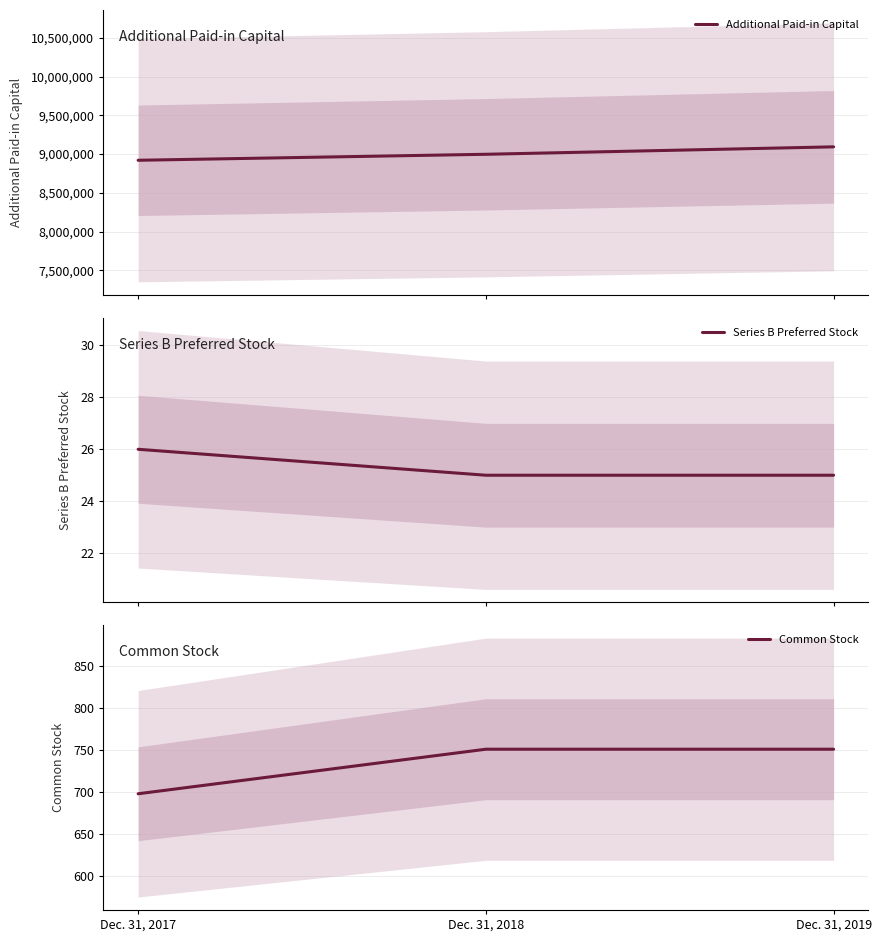

At which label does Series B Preferred Stock reach its peak?

Dec. 31, 2017